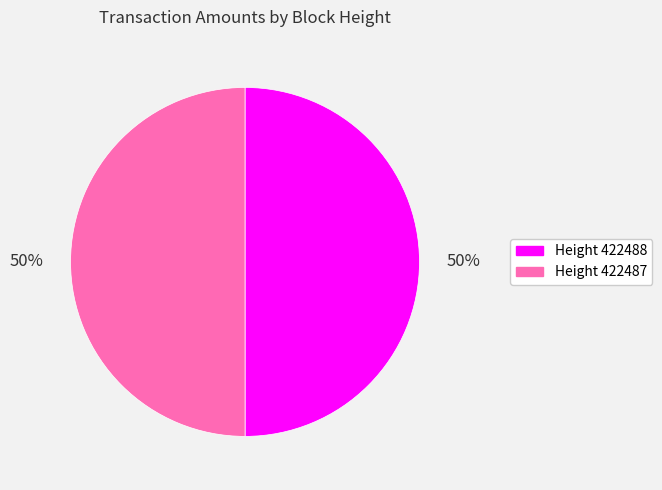

To the nearest percent, what is the average slice percentage?

50%